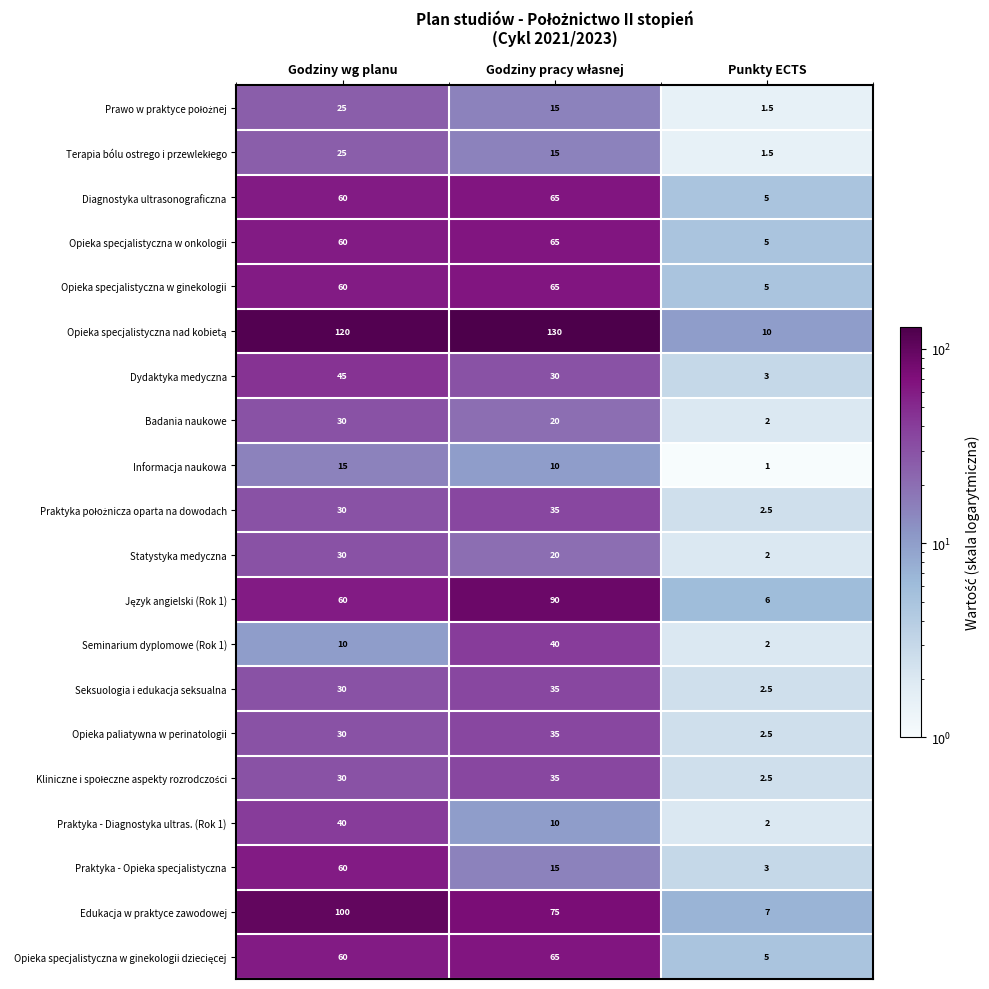

The value of Badania naukowe at Punkty ECTS is 2.0. True or false?

True